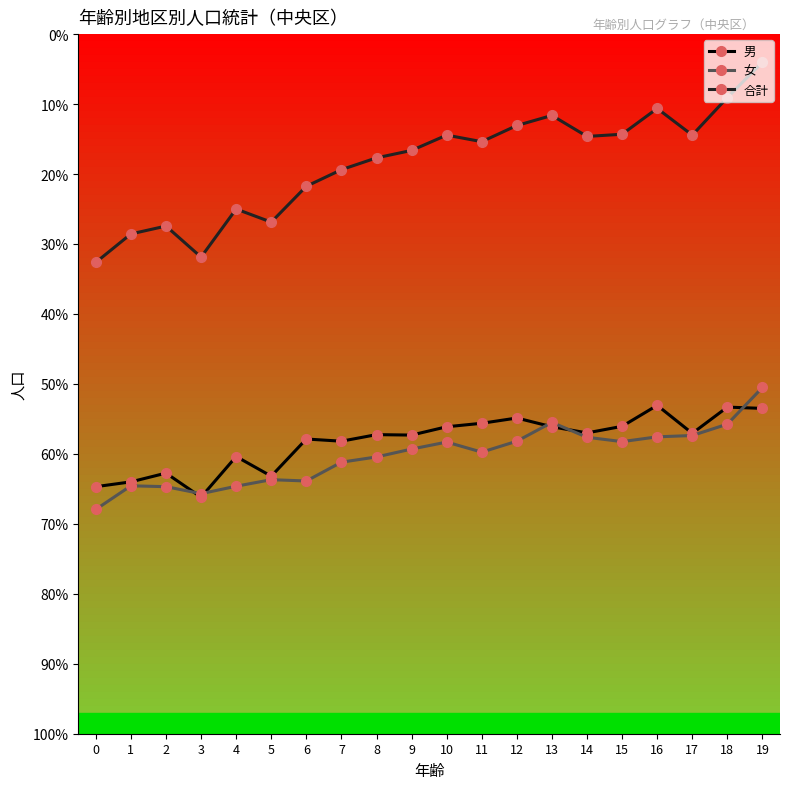

What is the value of the 合計 point at the 17th from the left?

3575.0